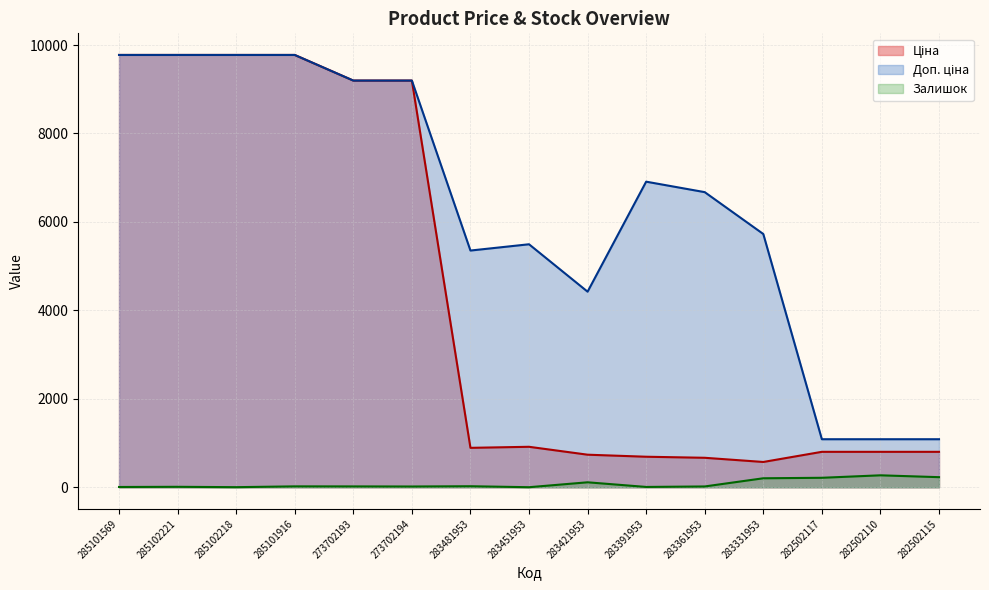

How many lines are shown in the chart?

3